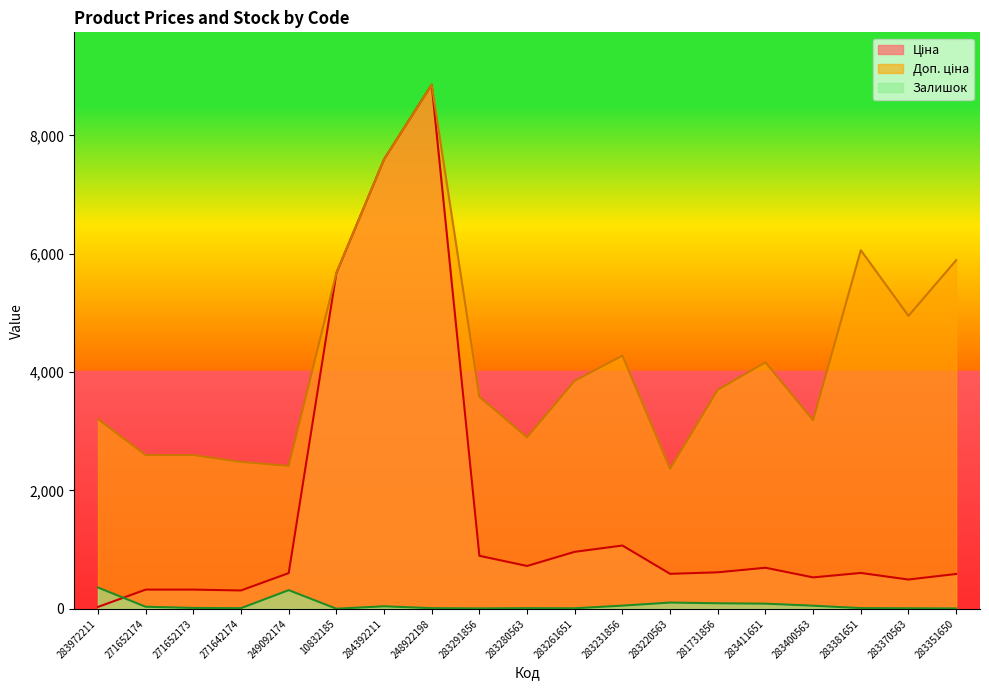

True or false: Залишок has a value of 178.1 at 283220563.

False